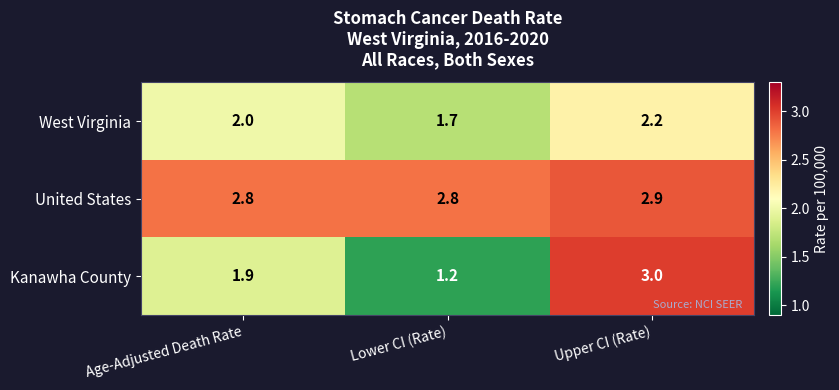

Is it true that United States equals 2.8 at Age-Adjusted Death Rate?

True